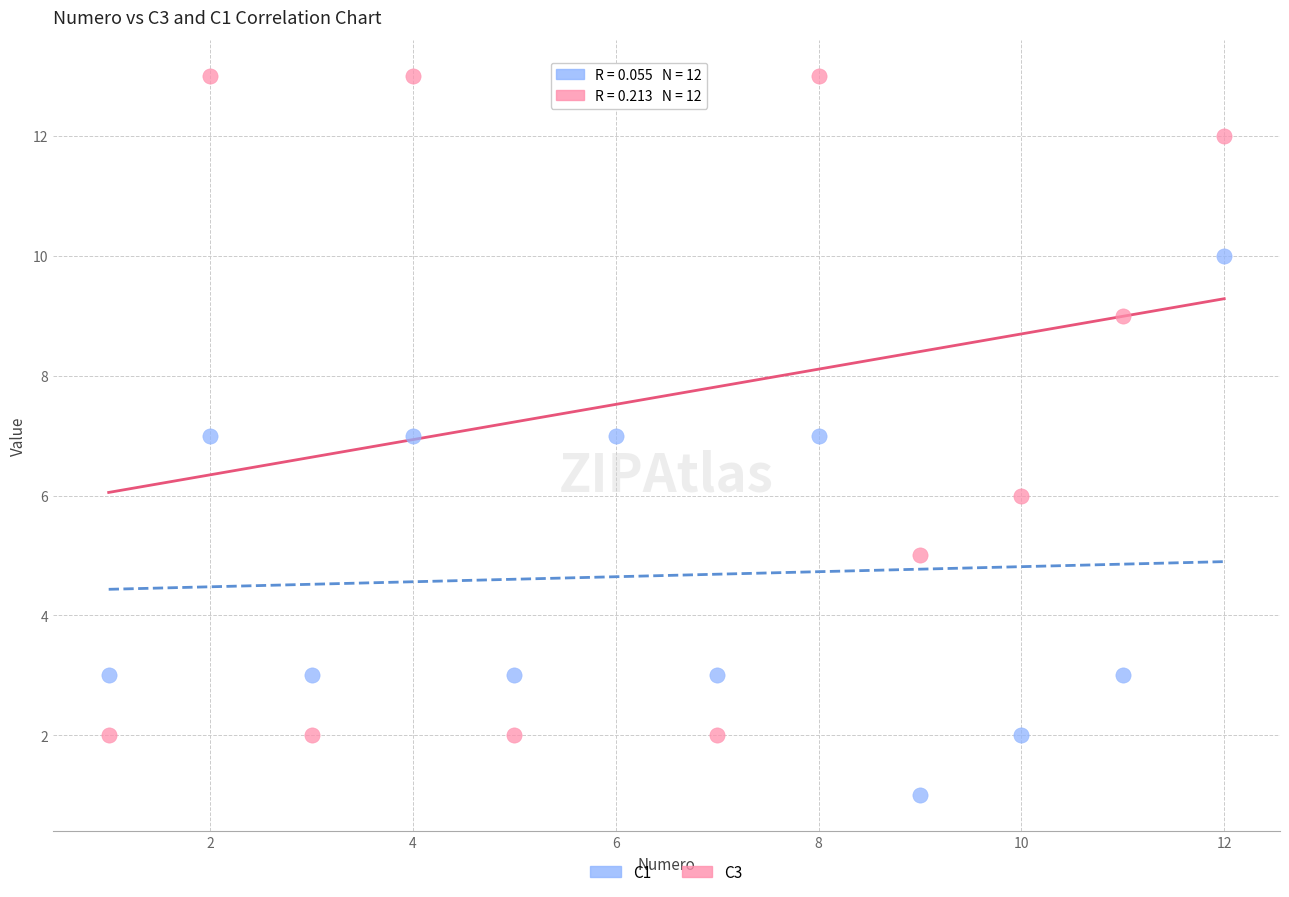

What are all the series names shown in the legend?

C1, C3